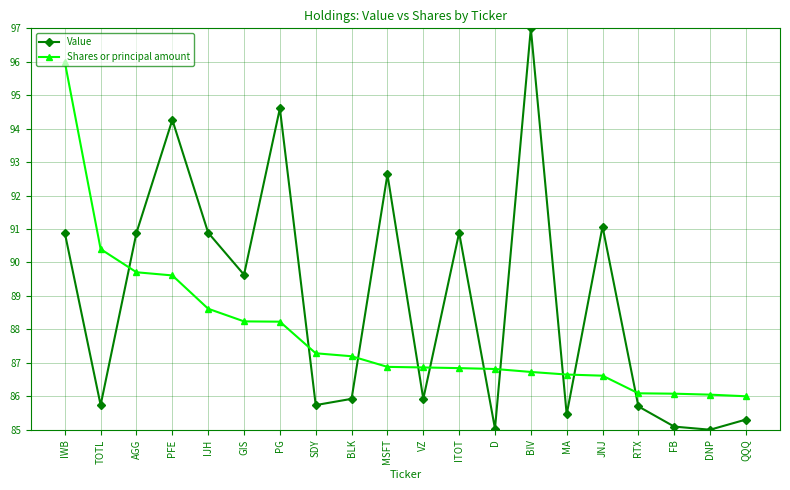

What is the difference between the maximum and minimum values in the Value series?

12.0